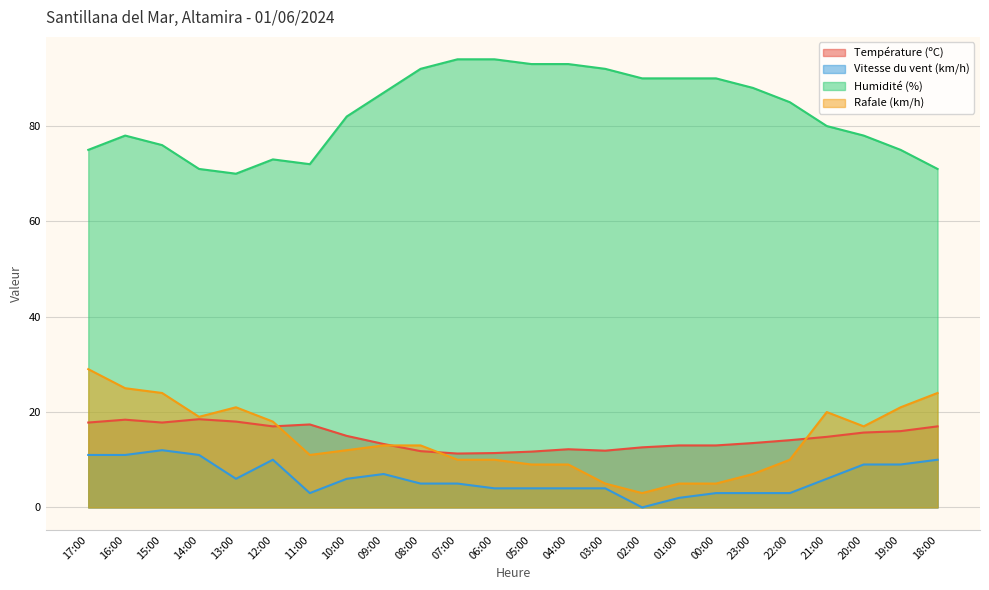

What is the sum of the Rafale (km/h) values at 11:00 and 16:00?

36.0